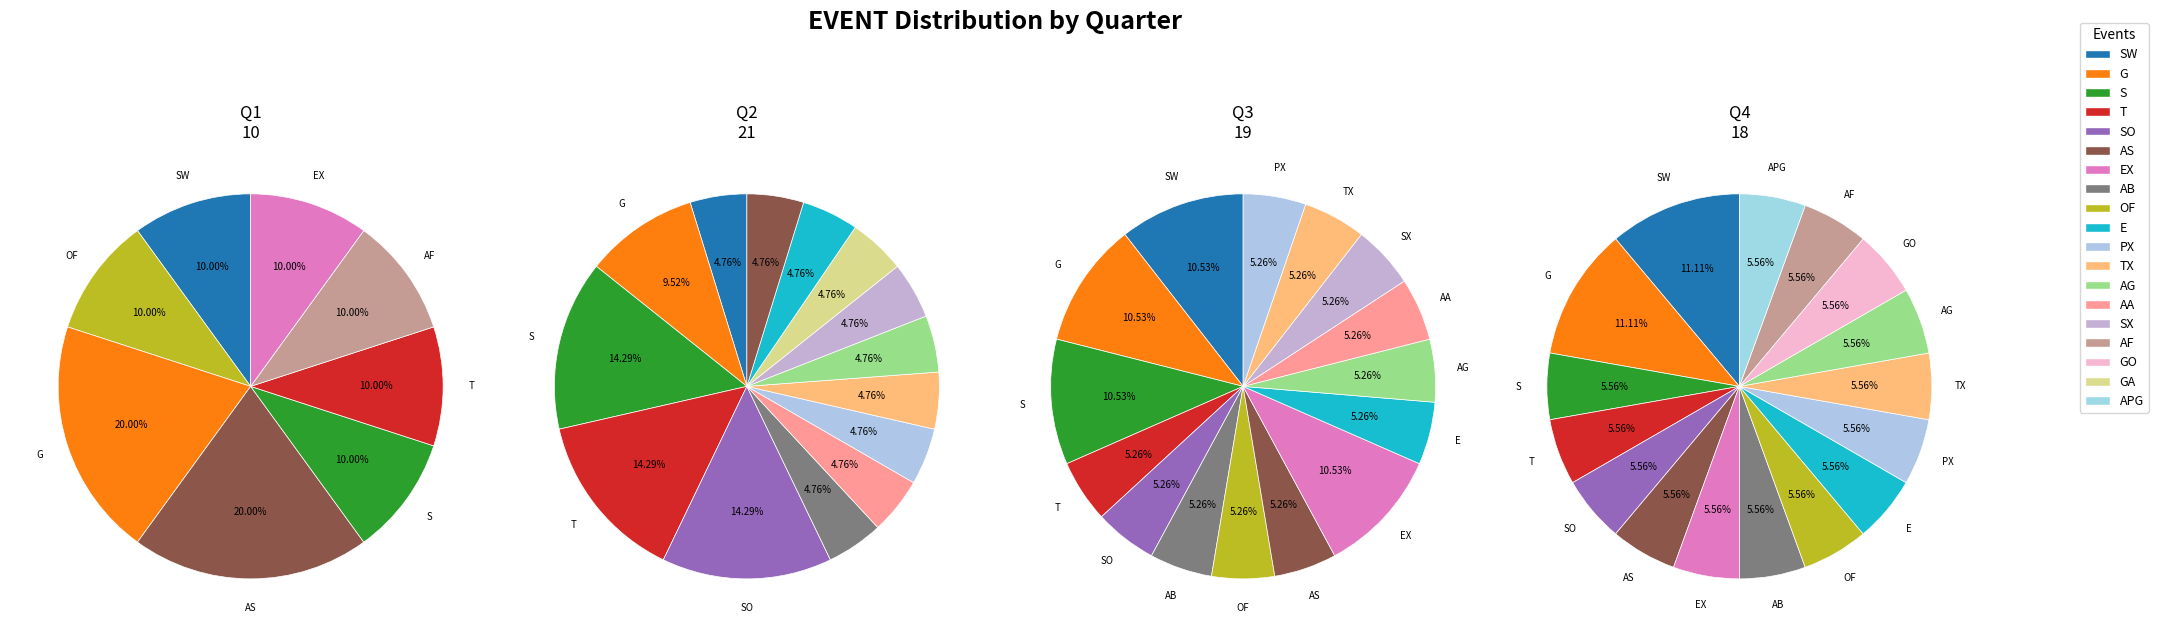

Combined, what portion of the pie is S and G?

22.1%